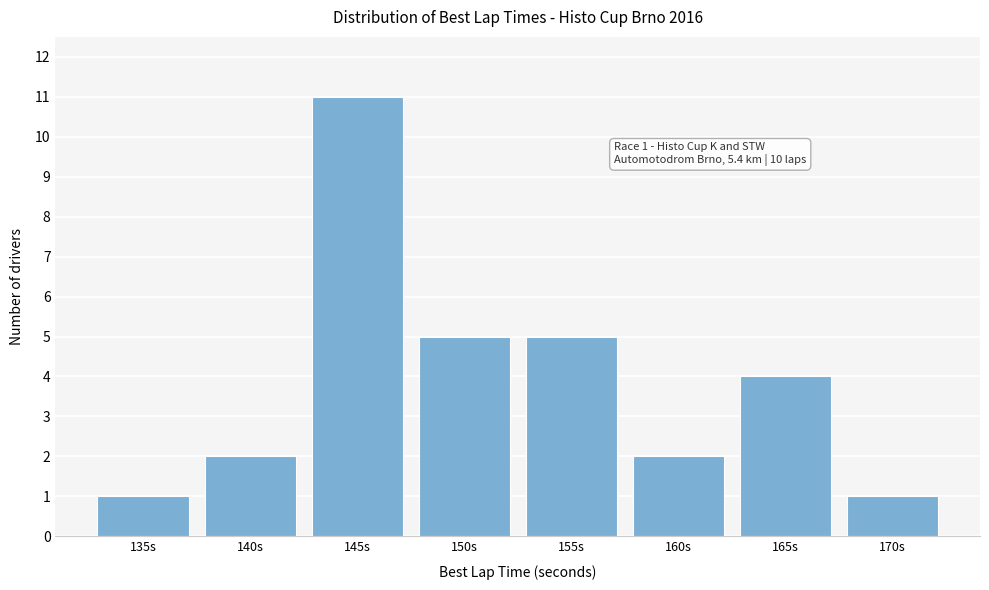

Reading left to right, extract all data points from this chart.

135s=1	140s=2	145s=11	150s=5	155s=5	160s=2	165s=4	170s=1